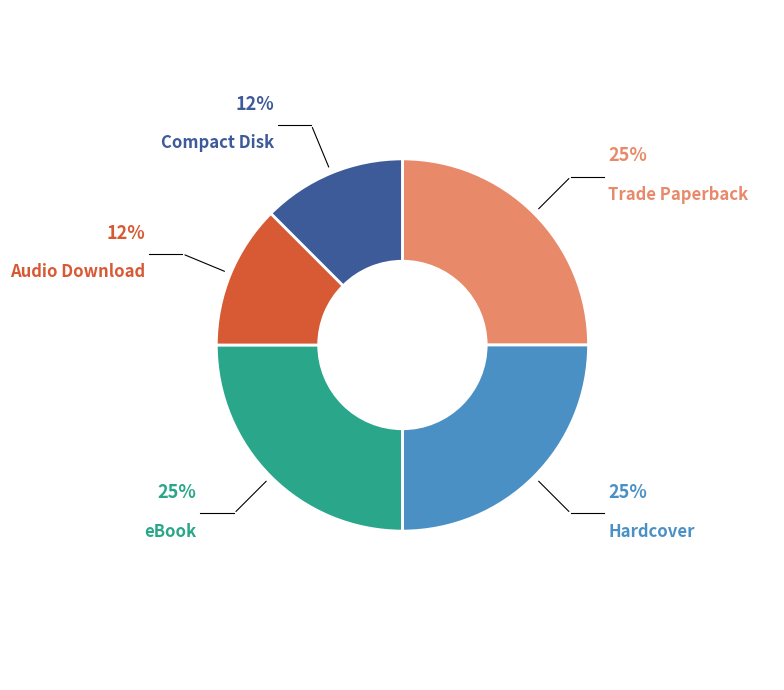

Between Compact Disk and Hardcover, which is larger?

Hardcover